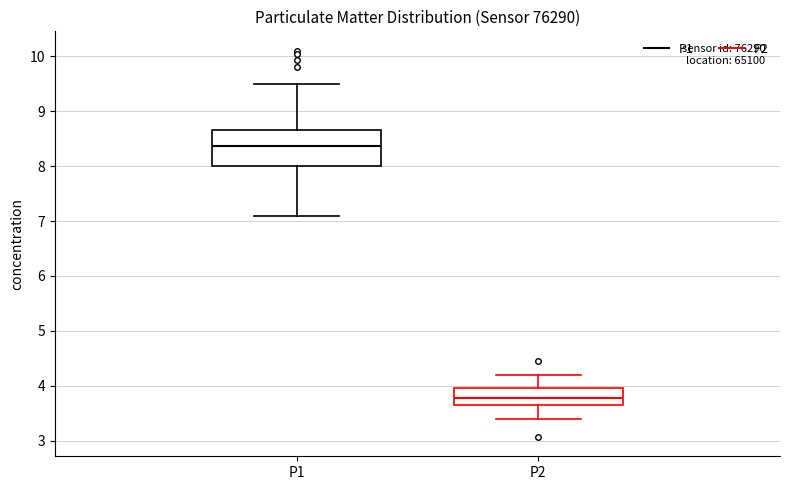

Which box has the lowest median line?

P2